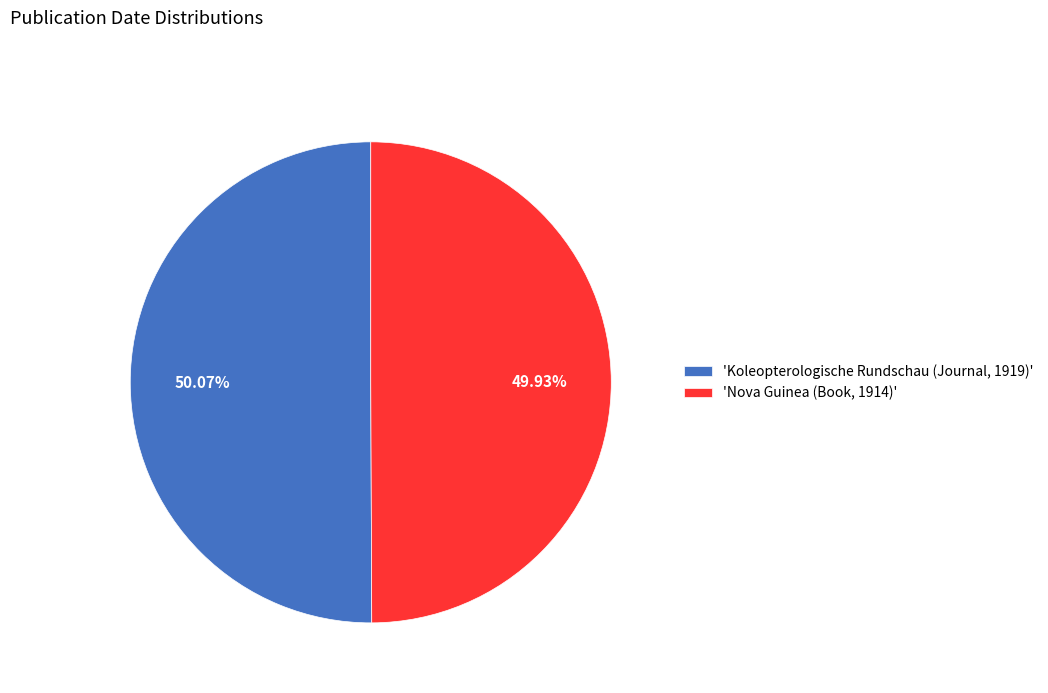

What is the ratio of the value at 'Nova Guinea (Book, 1914)' to the value at 'Koleopterologische Rundschau (Journal, 1919)'?

1.0